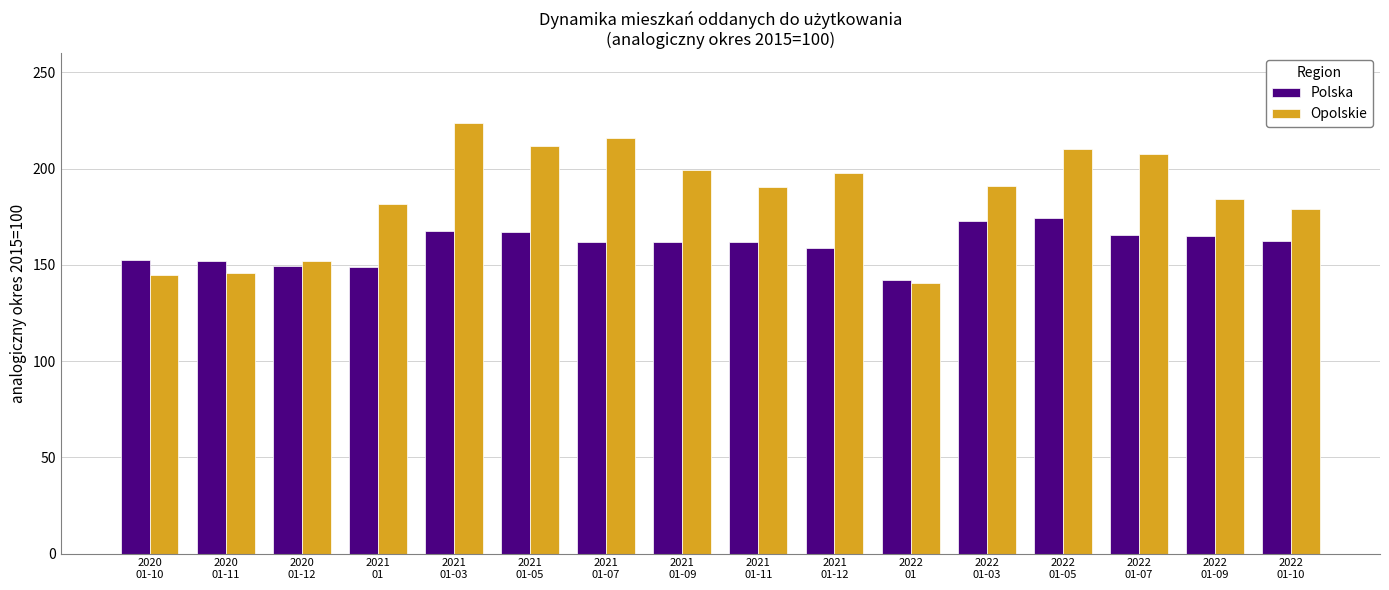

The Polska series shows 78.5 at 2022
01-05. True or false?

False